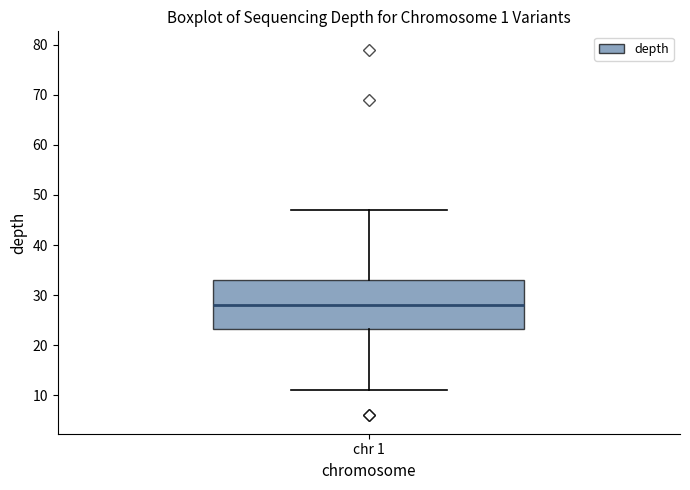

Transcribe this box plot: give where the median line is, the range the box spans, and where the two whiskers end, as read against the y-axis. The values are not printed on the chart, so give them approximately, as read against the axis.

median 28, box 23 to 33, whiskers 11 to 47